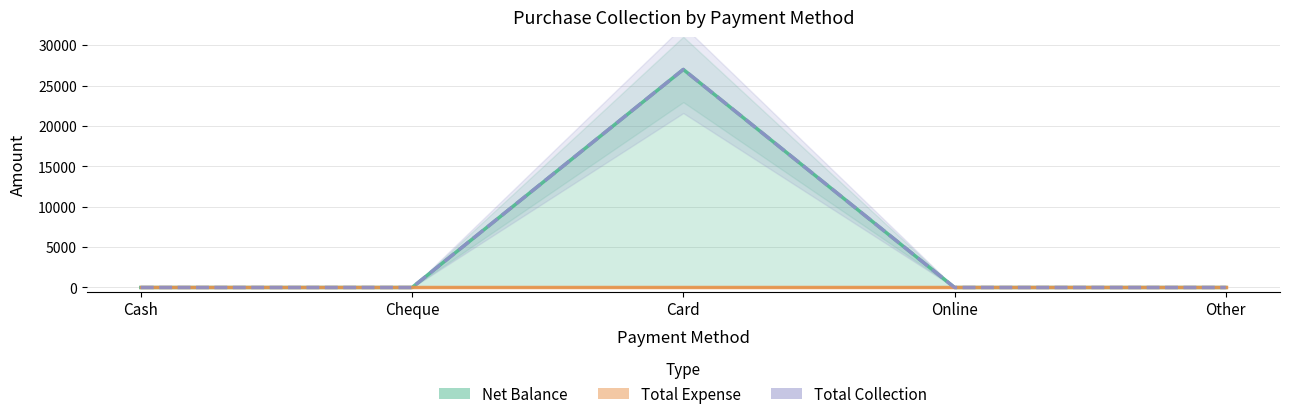

Reading left to right, list all the values displayed in this chart.

Net Balance: 1	0	27000	0	0
Total Expense: 0	0	0	0	0
Total Collection: 1	0	27000	0	0